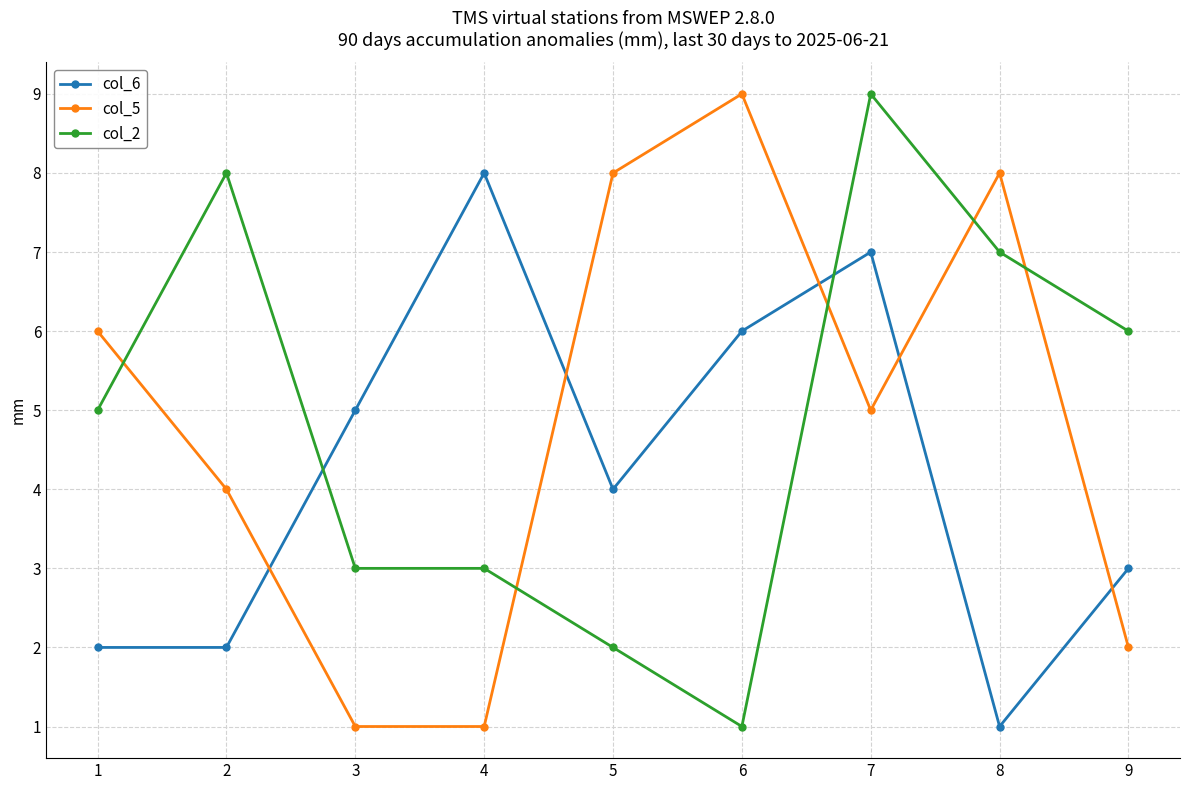

Which series ends up on top after the final intersection of col_5 and col_2?

col_2